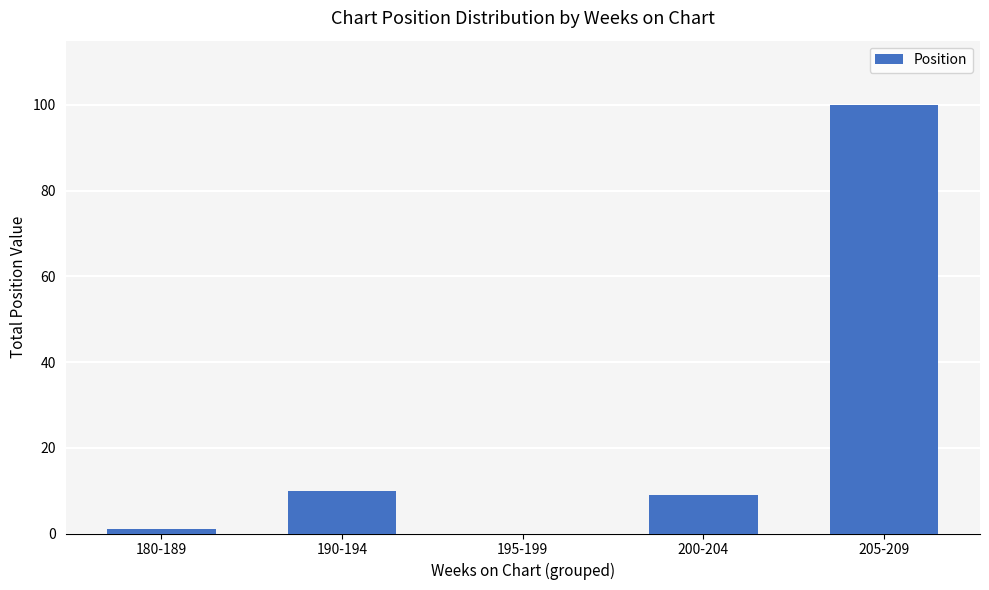

What is the difference between the values at 190-194 and 180-189?

9